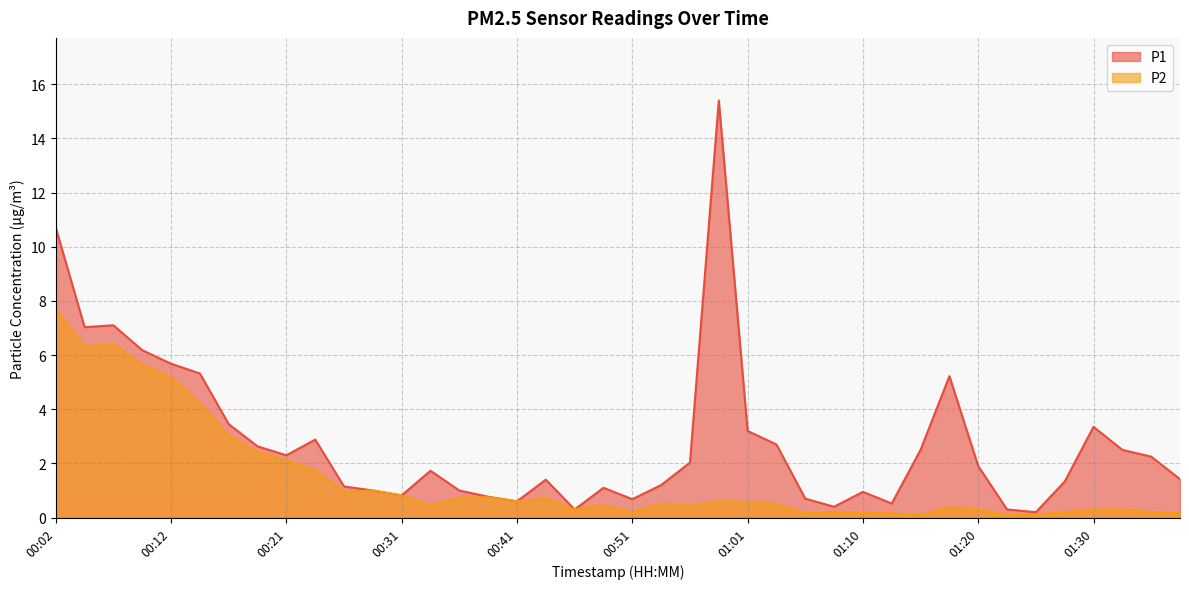

True or false: P1 and P2 cross at least once.

False